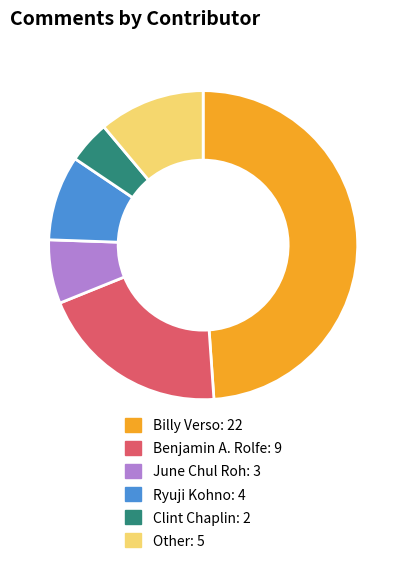

Which slice is the largest?

Billy Verso